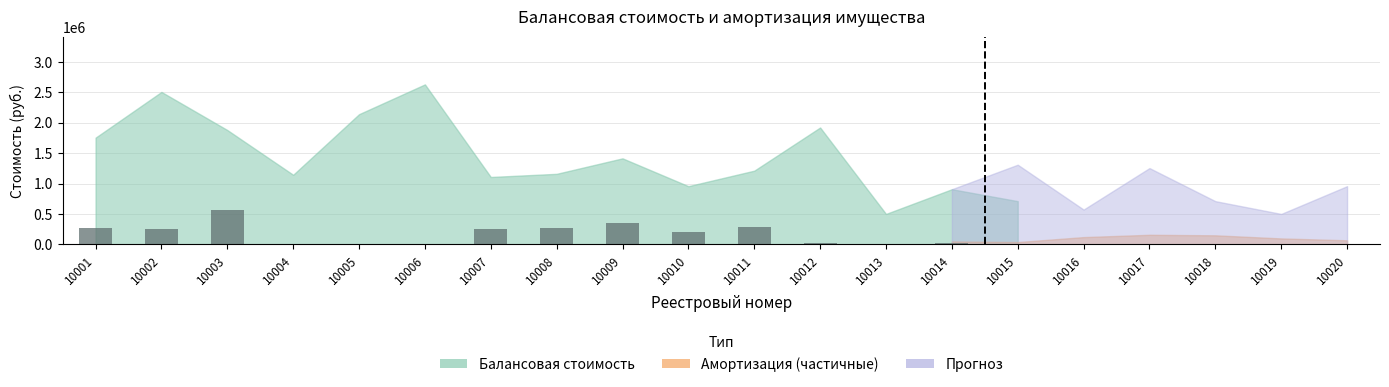

The value at 10001 is 69236.0. True or false?

False